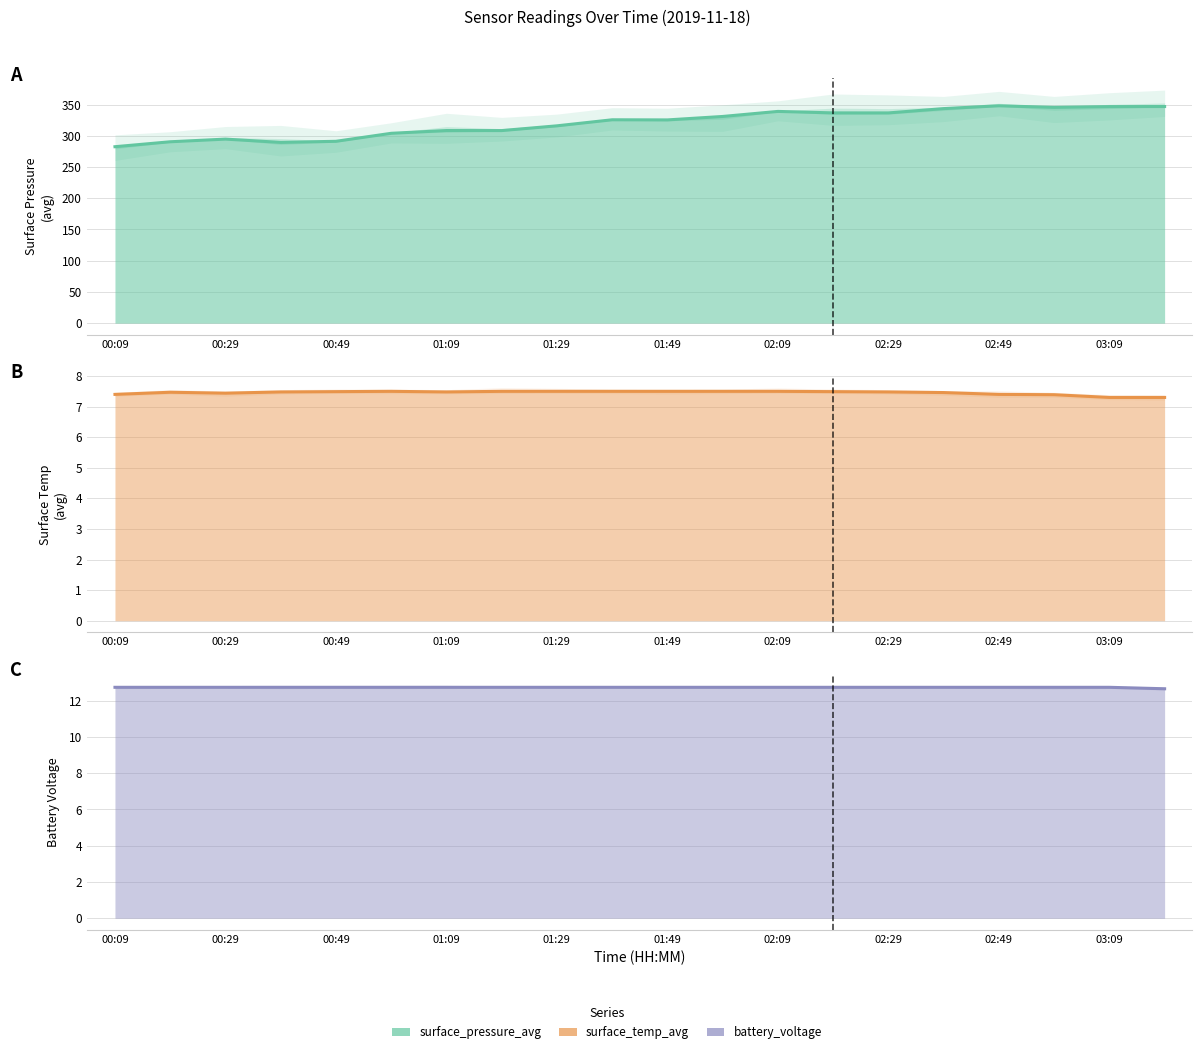

What is the minimum value for surface_temp_avg?

7.3